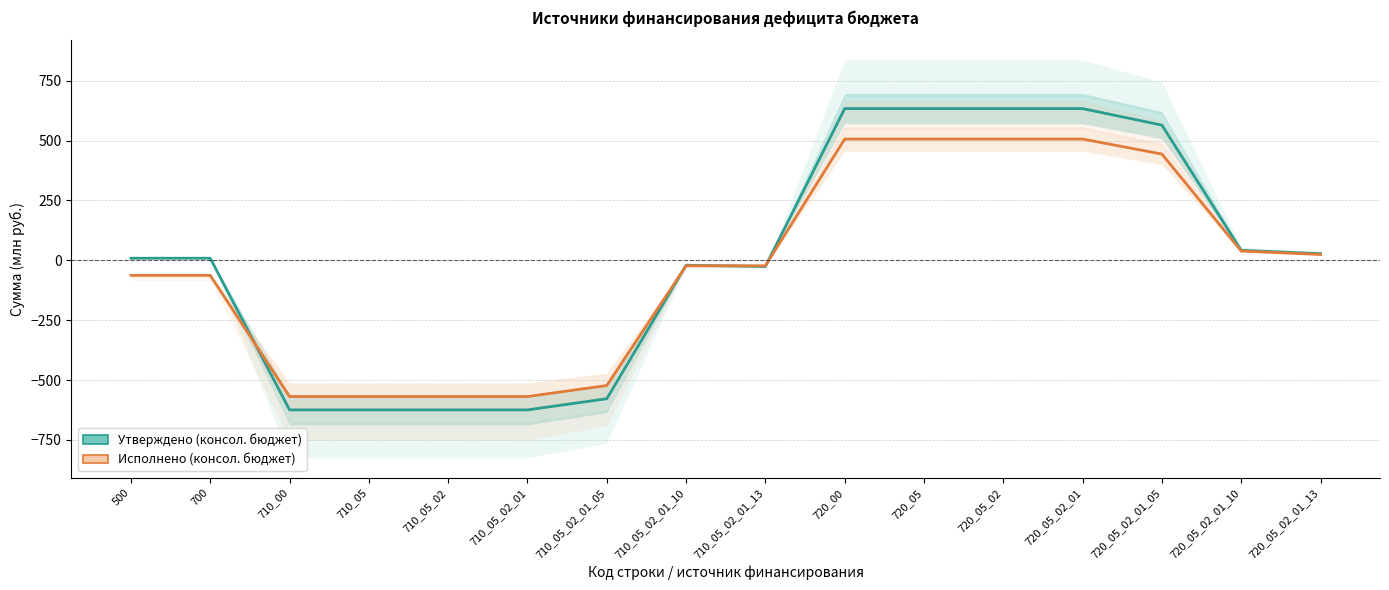

How many interior local peaks does the Исполнено (консол. бюджет) series have?

1